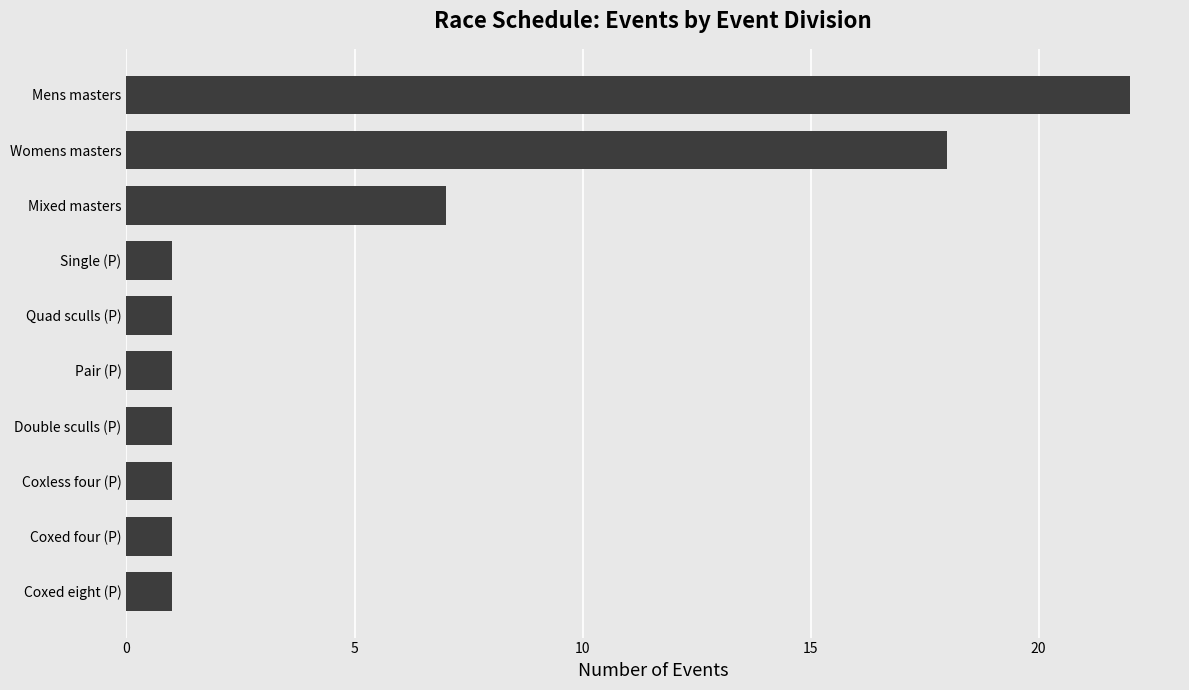

Which has a higher value, Womens masters or Coxed eight (P)?

Womens masters